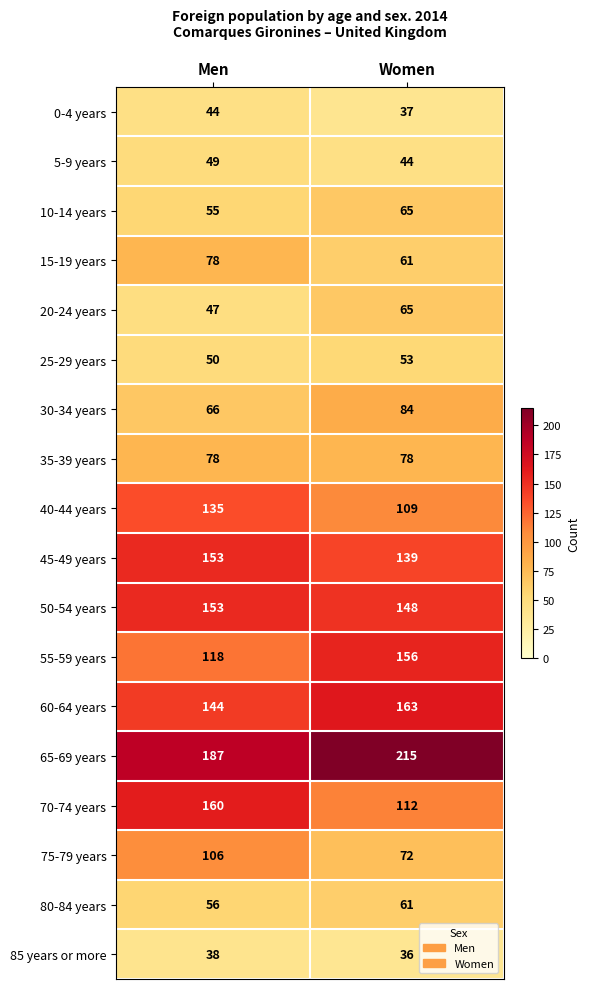

What is the sum of all 50-54 years values?

301